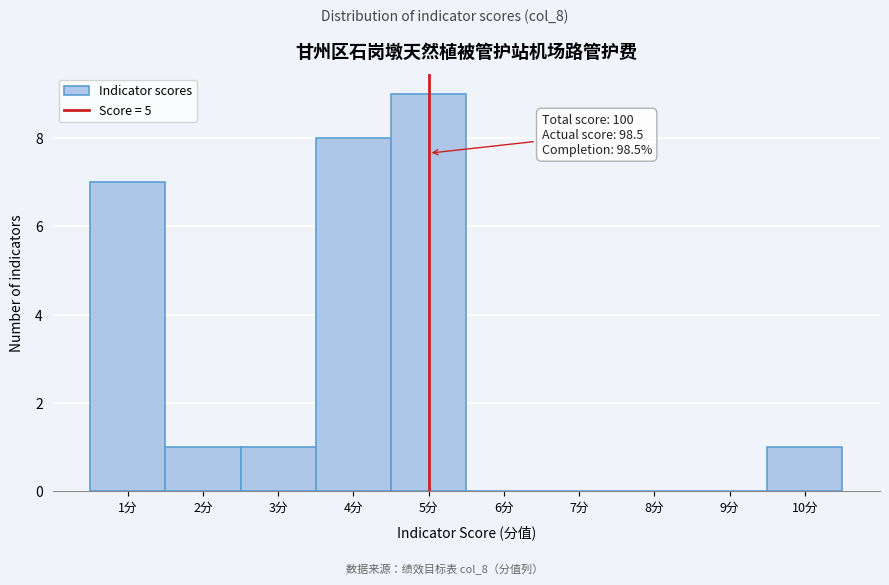

Which range on the x-axis has the tallest bar?

4.5 to 5.5